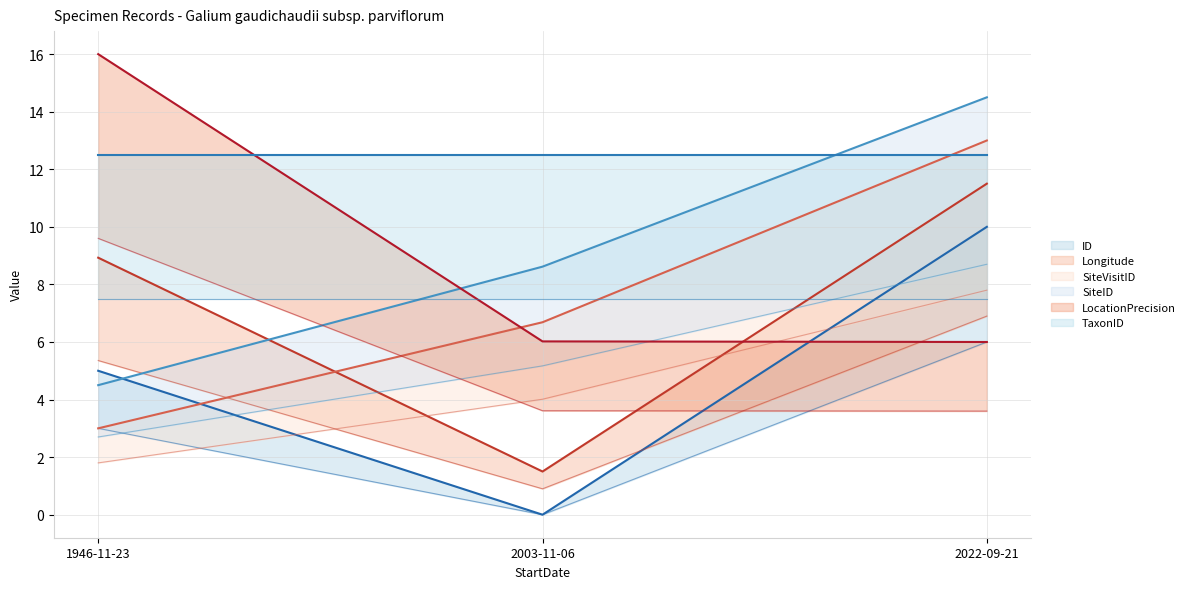

What is the label of the 2nd point from the left?

2003-11-06